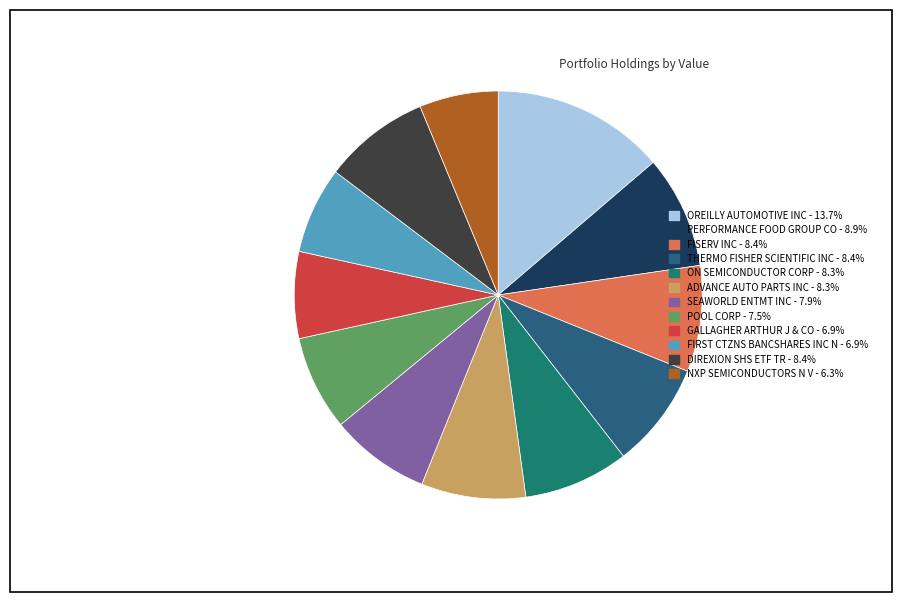

Is it true that ON SEMICONDUCTOR CORP is 8% of the pie?

True